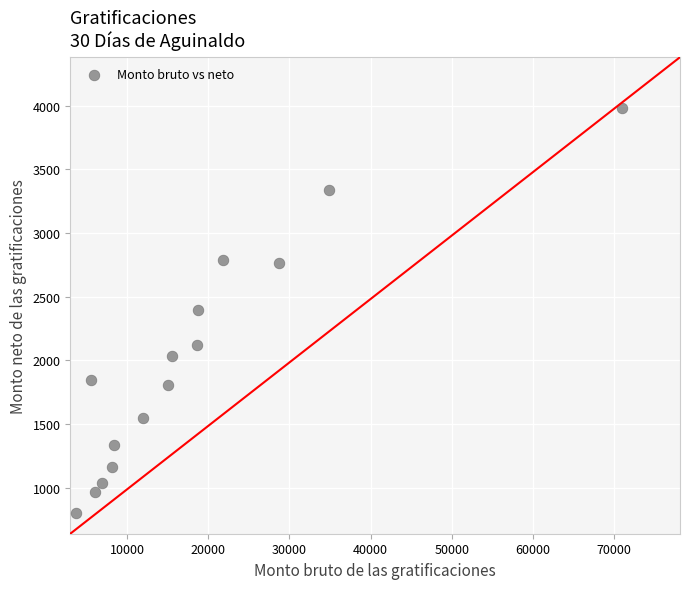

What is the range of Y values (max minus min)?

3181.6